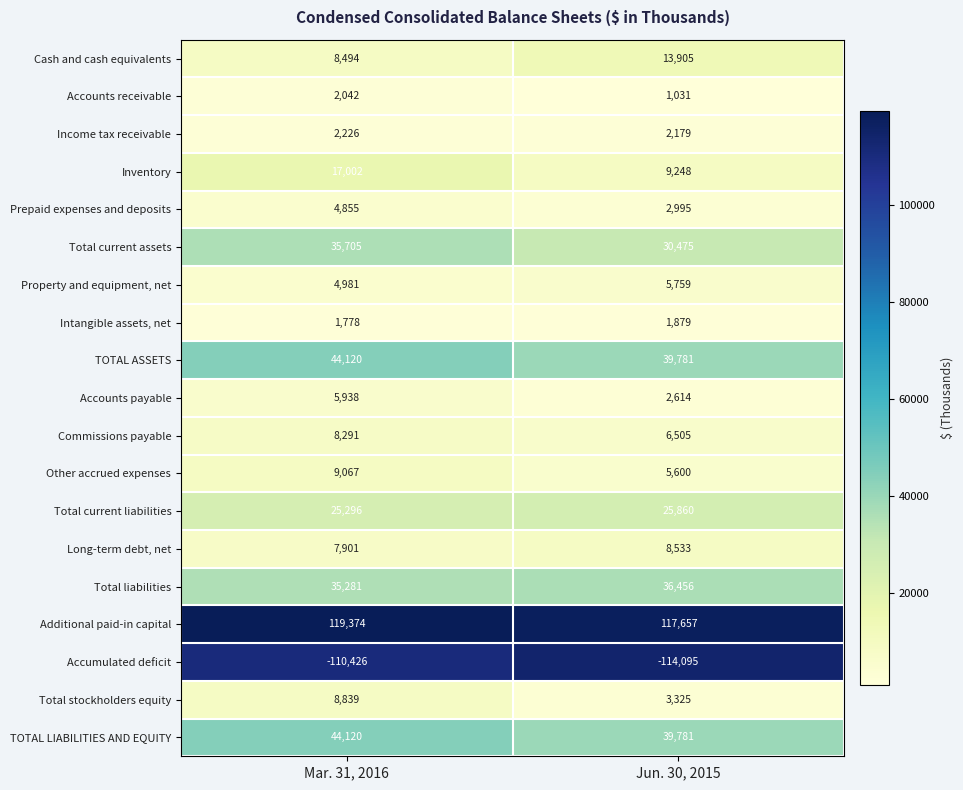

Which series has the widest spread of values?

Inventory